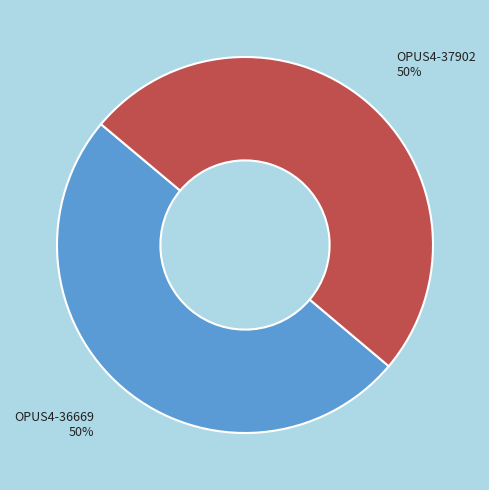

To the nearest percent, what is the average slice percentage?

50%